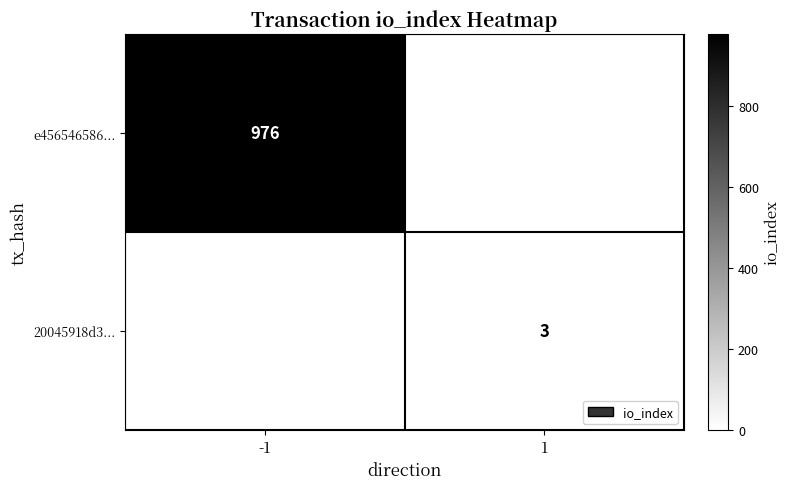

True or false: e456546586... has a value of 976 at -1.

True